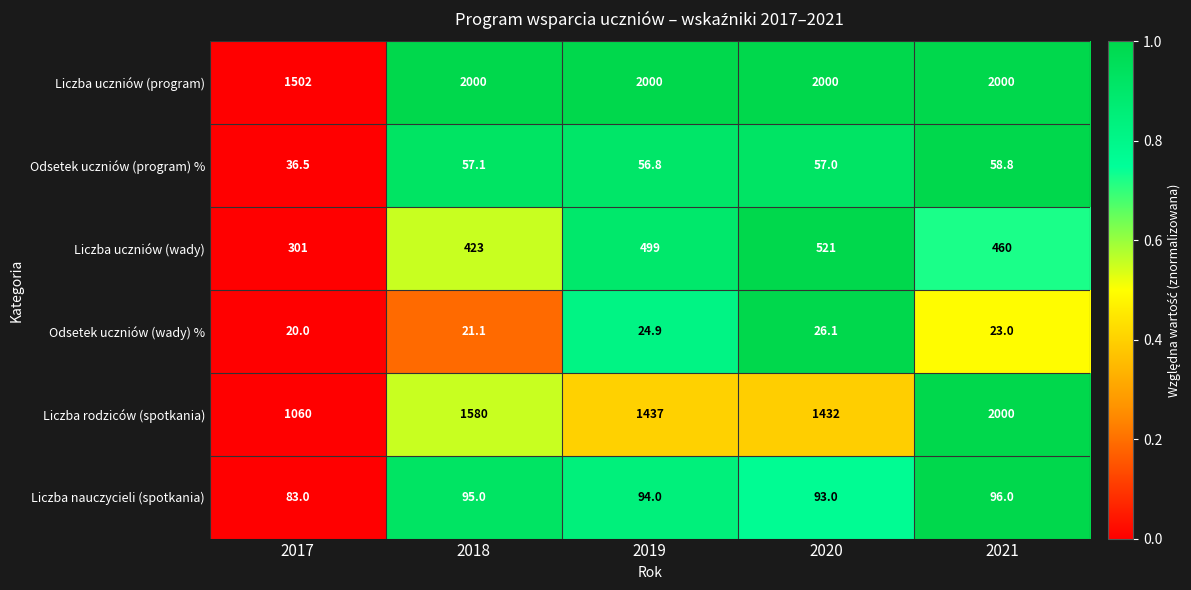

Reading left to right, transcribe all the data shown in this chart.

Liczba uczniów (program): 1502.0	2000.0	2000.0	2000.0	2000.0
Odsetek uczniów (program) %: 36.5	57.1	56.8	57.0	58.8
Liczba uczniów (wady): 301.0	423.0	499.0	521.0	460.0
Odsetek uczniów (wady) %: 20.0	21.1	24.9	26.1	23.0
Liczba rodziców (spotkania): 1060.0	1580.0	1437.0	1432.0	2000.0
Liczba nauczycieli (spotkania): 83.0	95.0	94.0	93.0	96.0